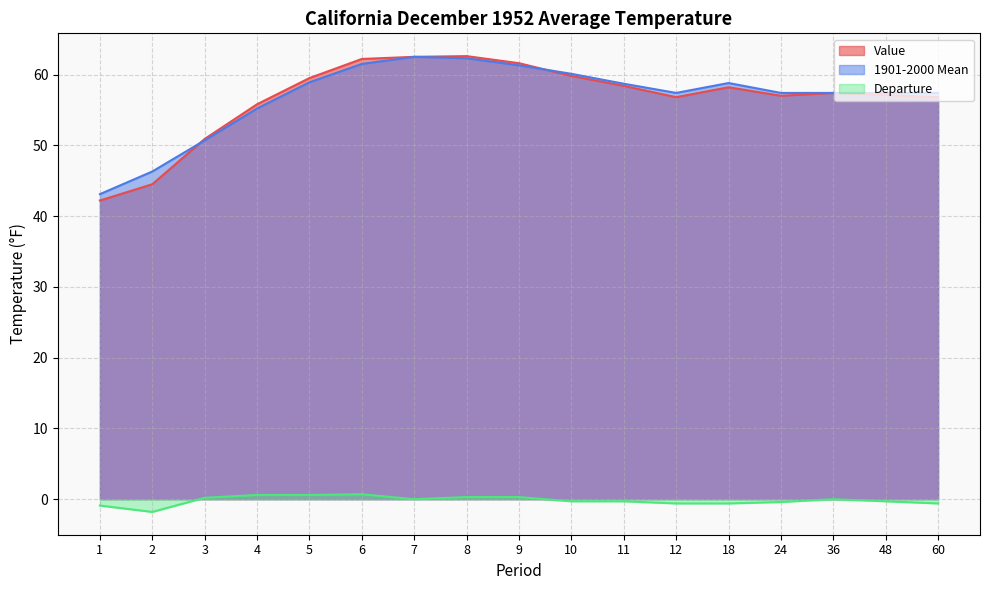

Is the value of Value at 7 greater than the value of 1901-2000 Mean at 8?

Yes